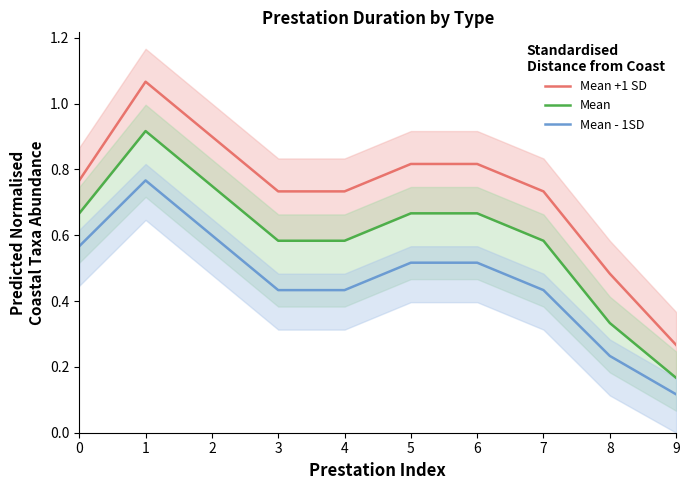

Reading left to right, transcribe all the data shown in this chart.

Mean +1 SD: 0.8	1.1	0.9	0.7	0.7	0.8	0.8	0.7	0.5	0.3
Mean: 0.7	0.9	0.7	0.6	0.6	0.7	0.7	0.6	0.3	0.2
Mean - 1SD: 0.6	0.8	0.6	0.4	0.4	0.5	0.5	0.4	0.2	0.1